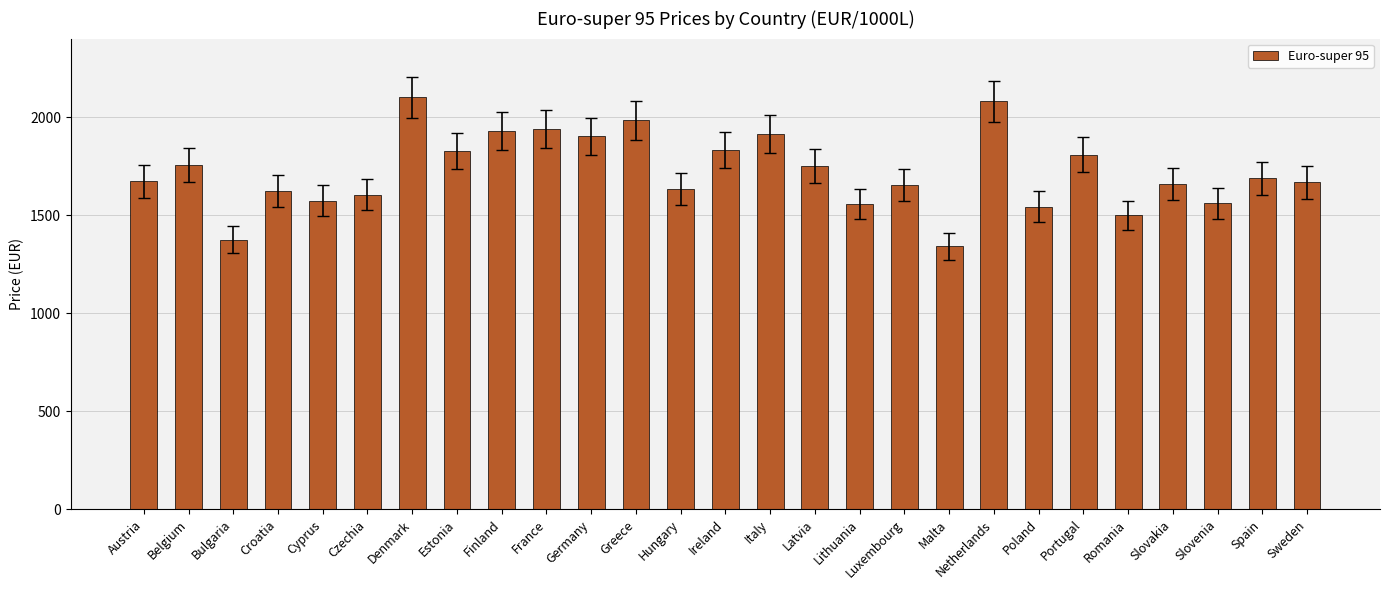

What is the change in value from Belgium to Croatia?

-132.3